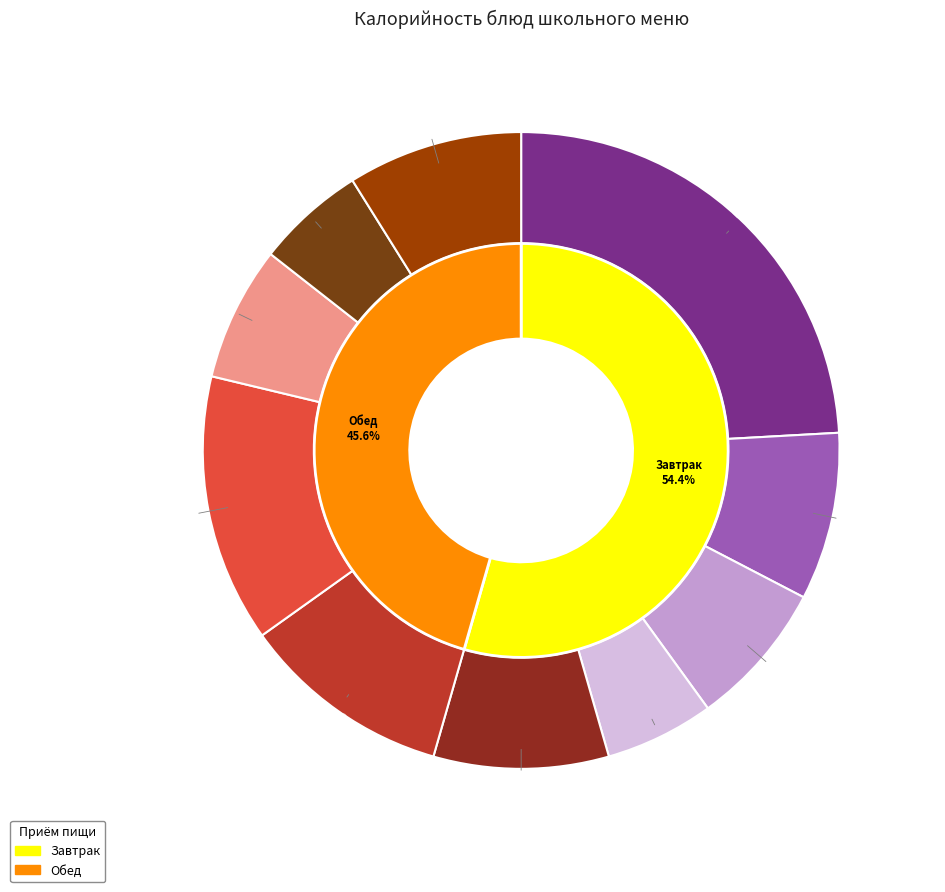

To the nearest percent, what is the difference between the largest and smallest slice percentages?

19%